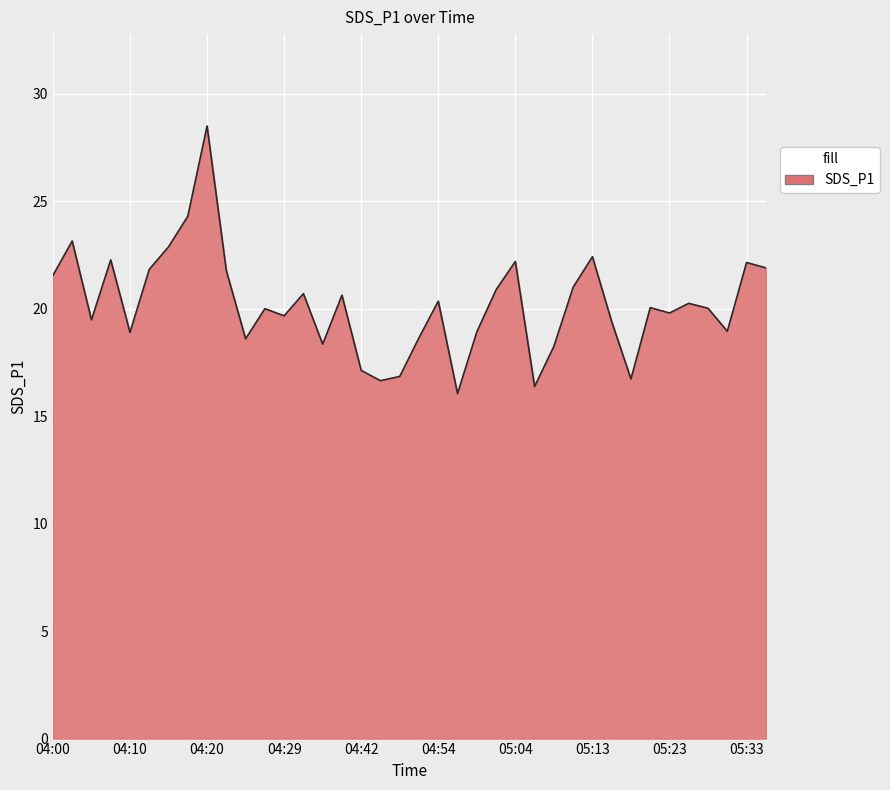

What is the minimum value shown in the chart?

16.1